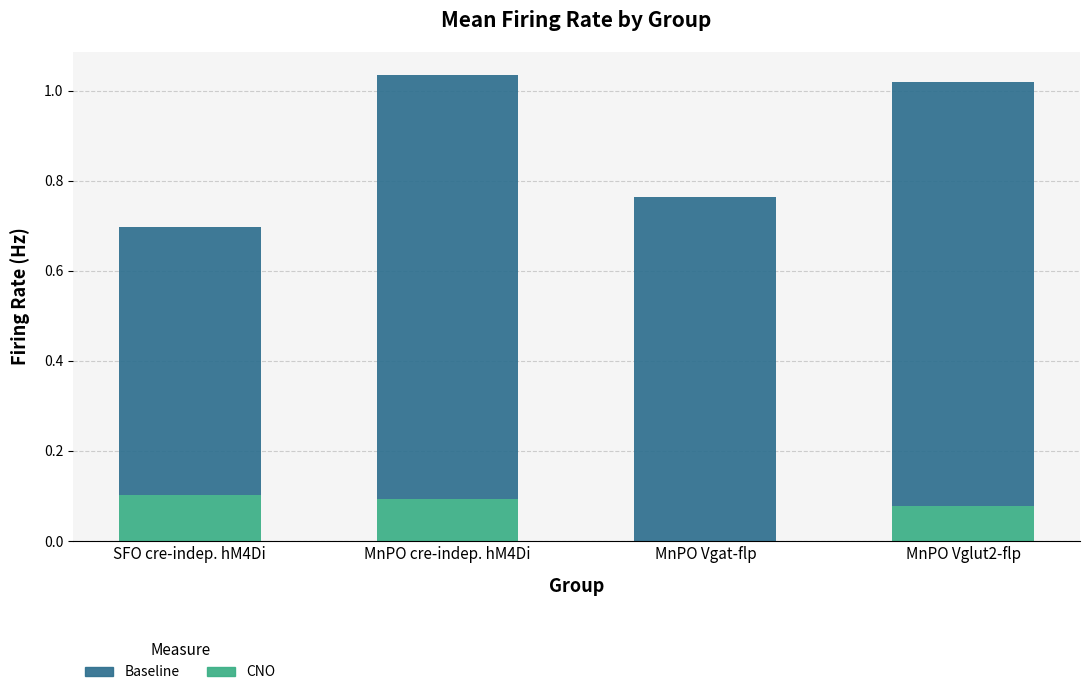

The value of CNO at MnPO cre-indep. hM4Di is 0.1. True or false?

True